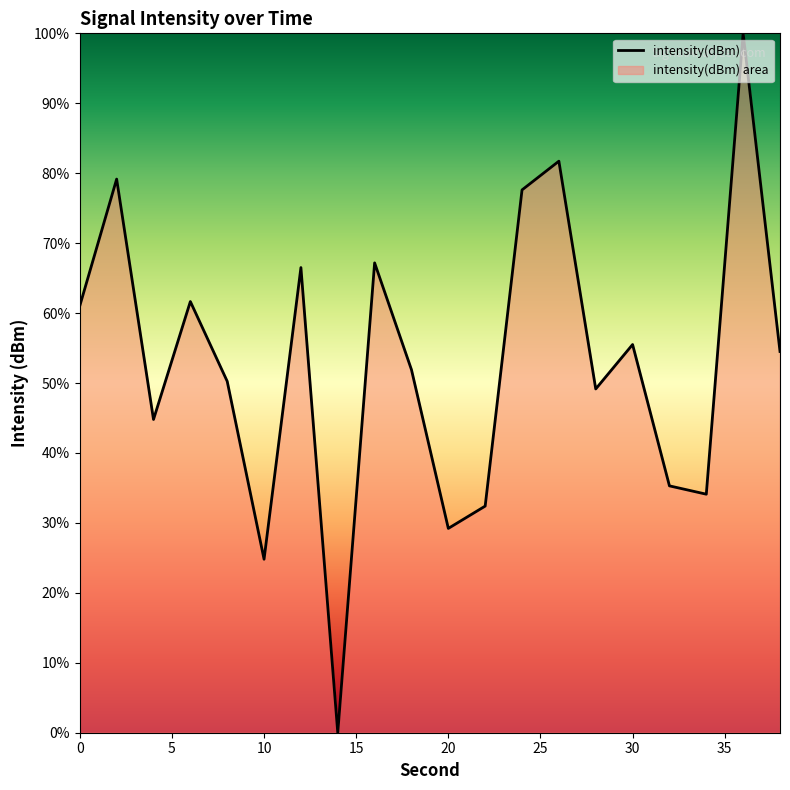

Rank the categories by value from highest to lowest.

36, 26, 2, 24, 16, 12, 6, 0, 30, 38, 18, 8, 28, 4, 32, 34, 22, 20, 10, 14